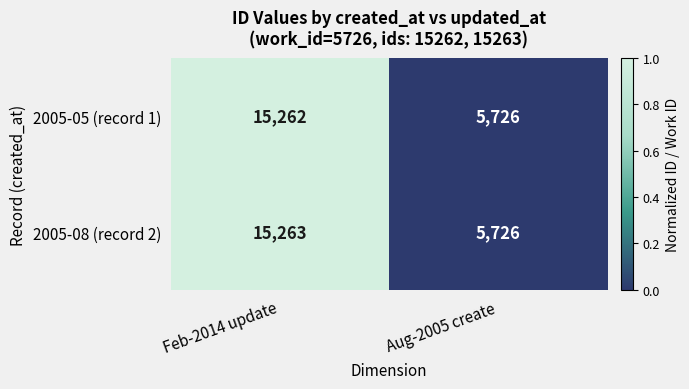

The value of 2005-08 (record 2) at Feb-2014 update is 15263. True or false?

True